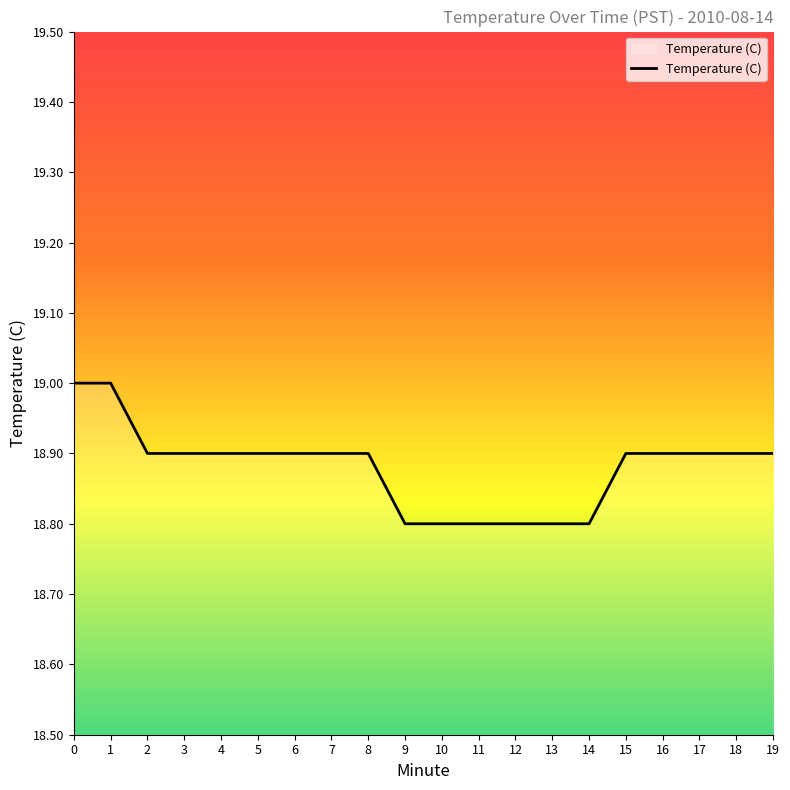

Approximately how many times larger is the value at 13 compared to 0?

1.0